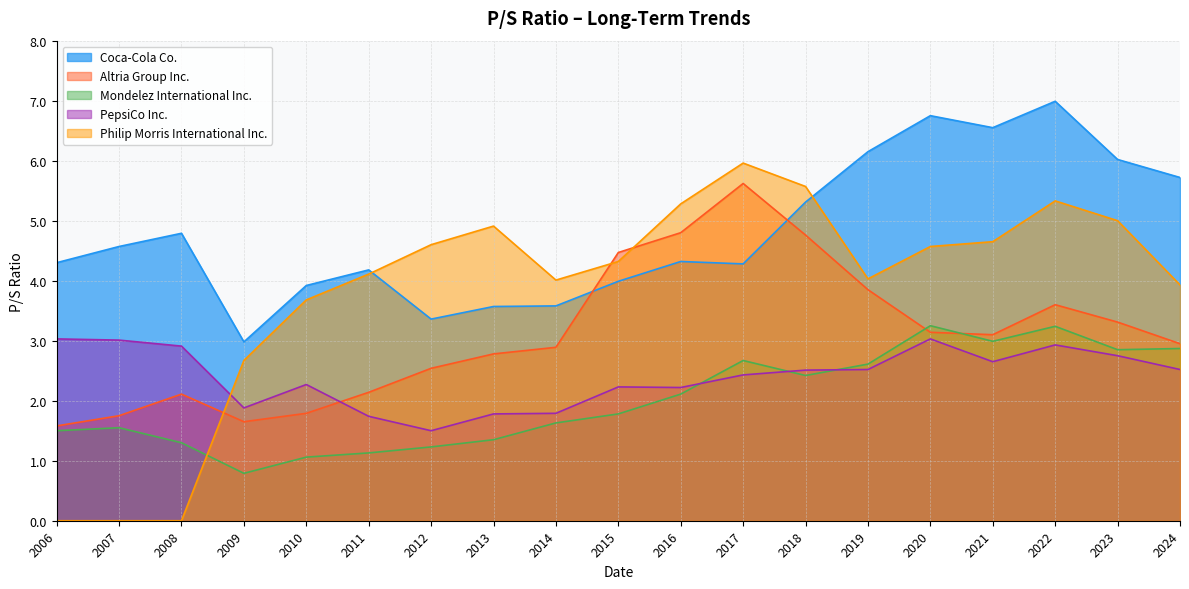

Where is the first local minimum for PepsiCo Inc.?

2009